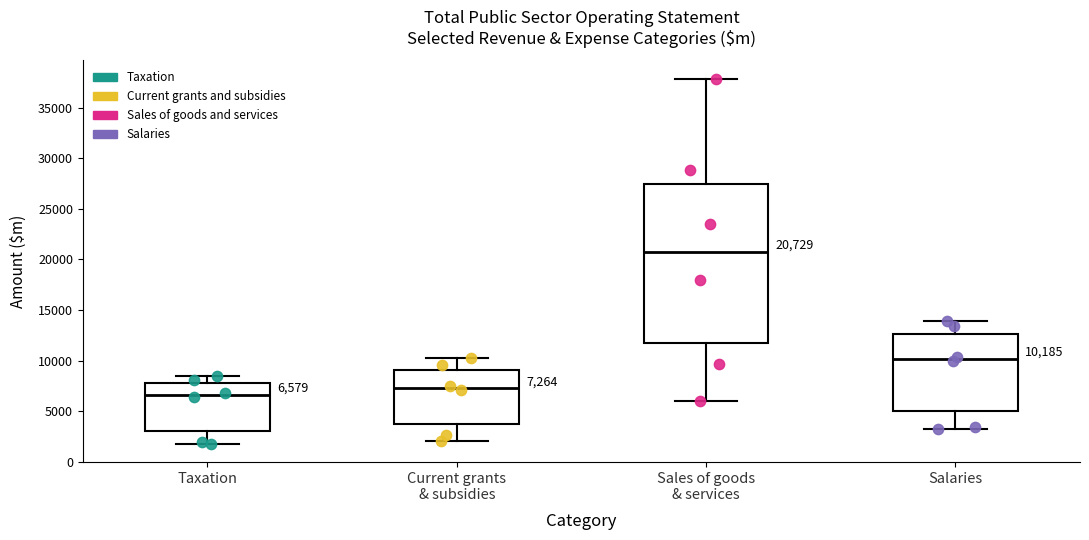

Which box is the tallest, from its lower edge to its upper edge?

Sales of goods & services